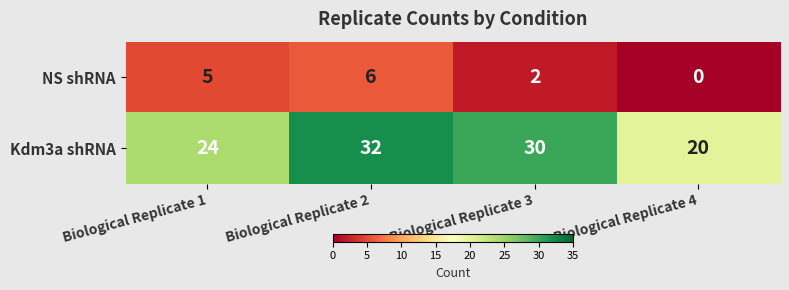

Reading left to right, list all the values displayed in this chart.

NS shRNA: Biological Replicate 1=5	Biological Replicate 2=6	Biological Replicate 3=2	Biological Replicate 4=0
Kdm3a shRNA: Biological Replicate 1=24	Biological Replicate 2=32	Biological Replicate 3=30	Biological Replicate 4=20